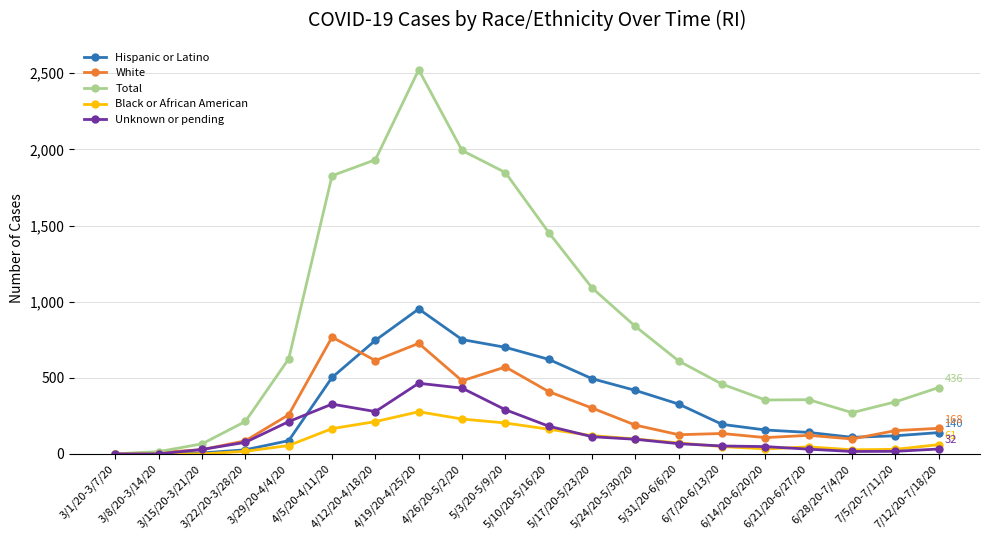

Does the chart display data point markers on the line(s)?

Yes